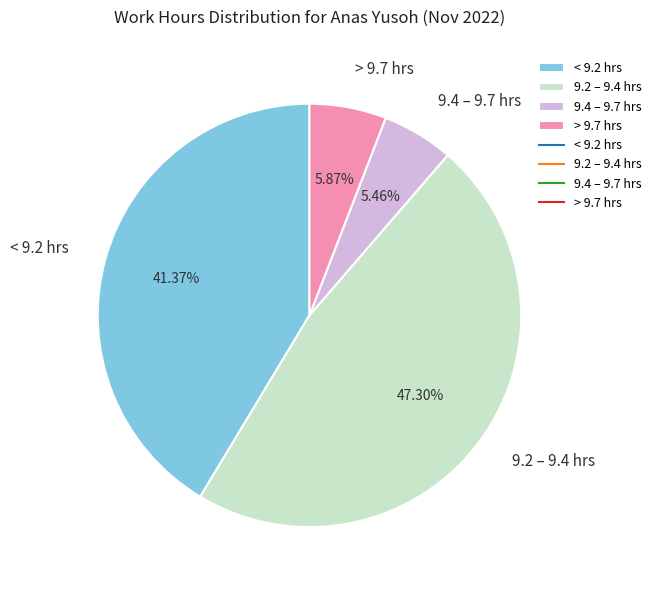

Approximately how many times larger is the value at > 9.7 hrs compared to 9.4 – 9.7 hrs?

1.1